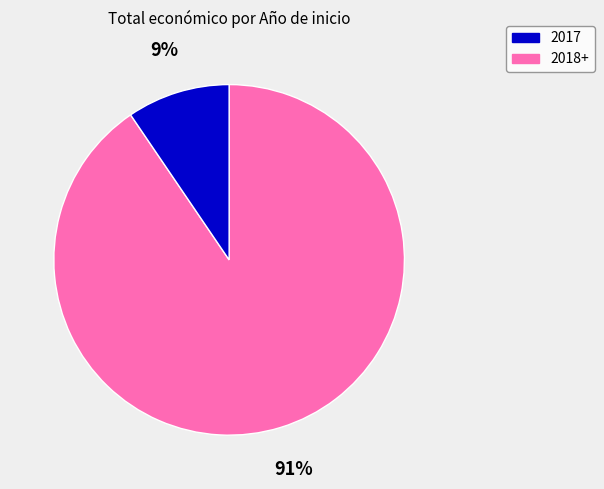

To the nearest percent, what is the average slice percentage?

50%